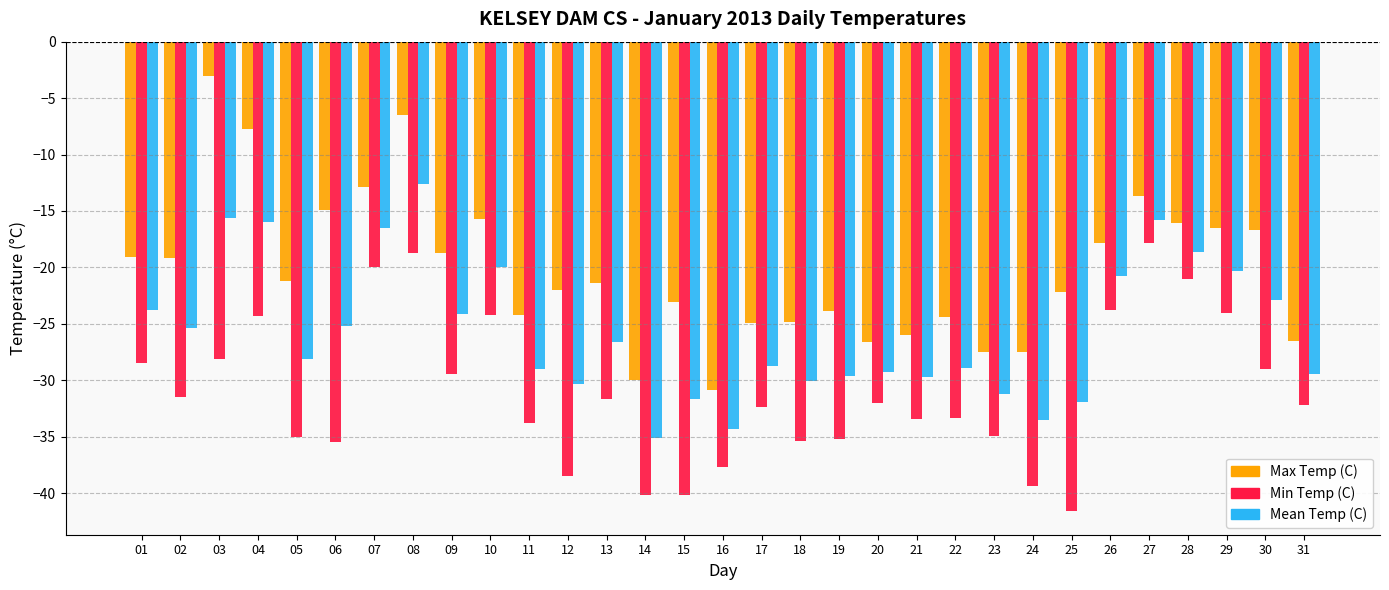

What is the difference between the highest and lowest values at 03?

25.1